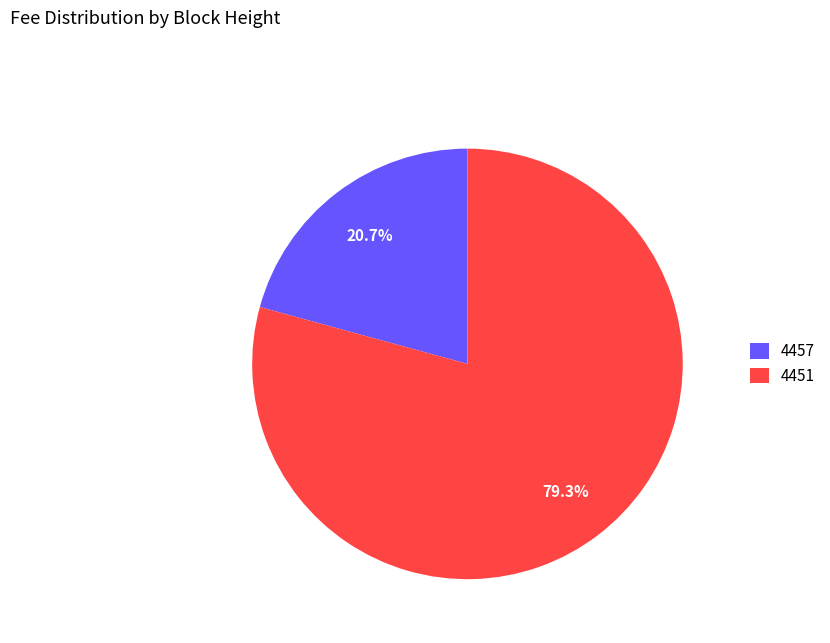

What is the ratio of the value at 4451 to the value at 4457?

3.8